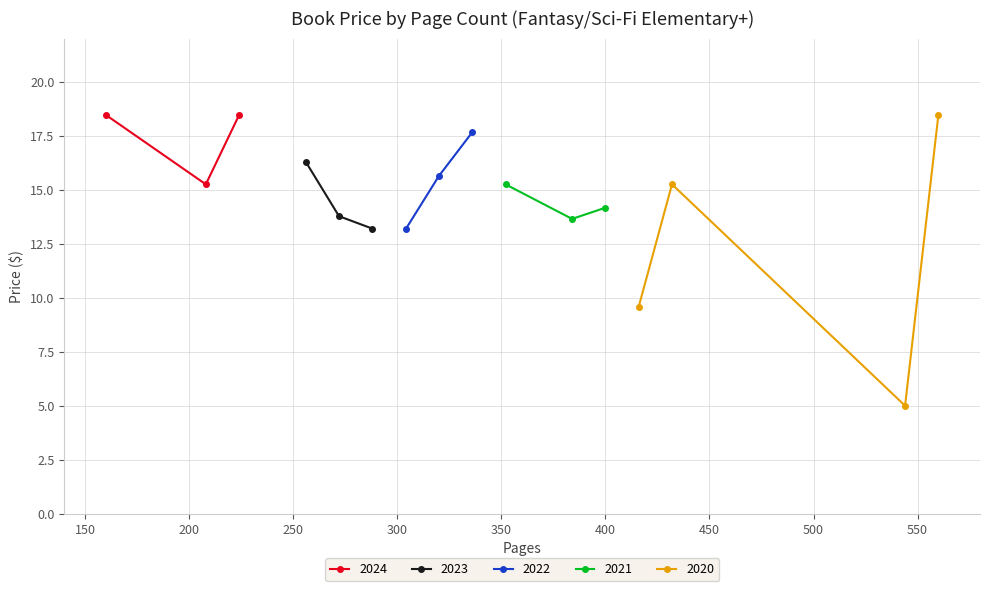

What is the value of the 2024 point at the 1st from the left?

18.5